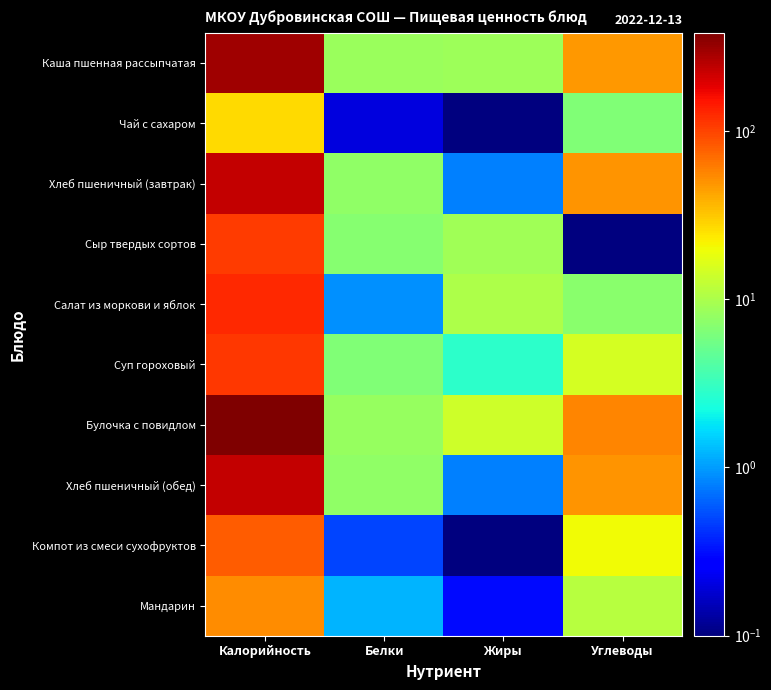

Between Белки and Жиры, which is larger?

Жиры